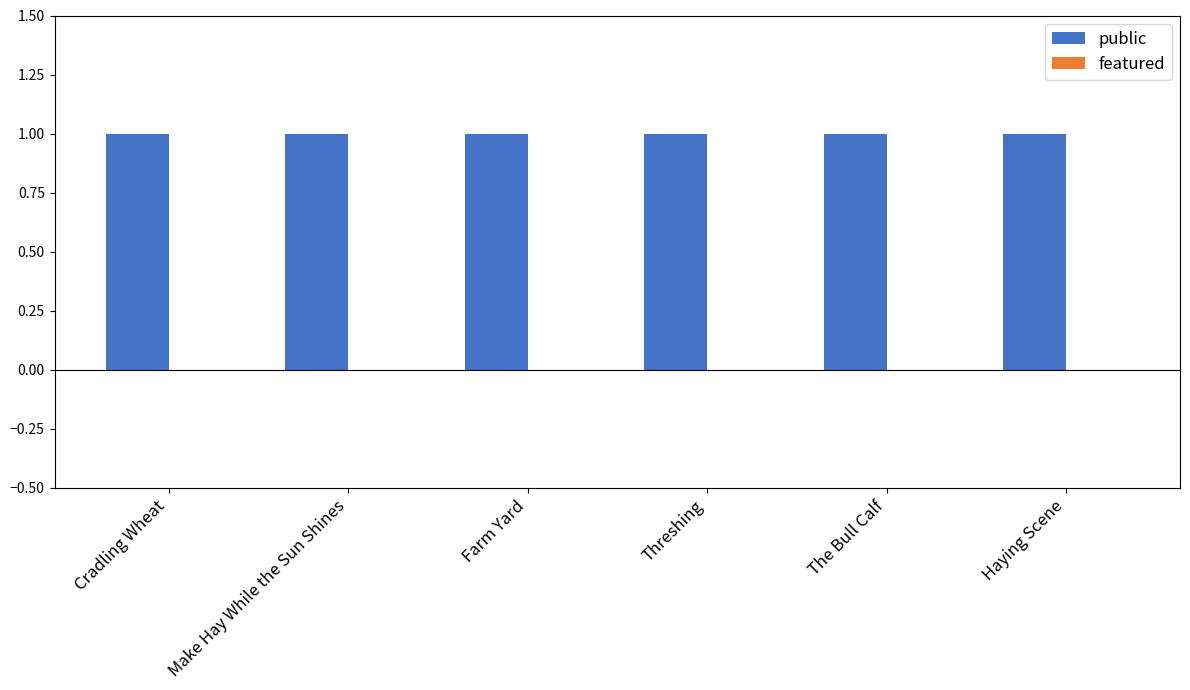

Where is public nearest to the value 1?

Cradling Wheat